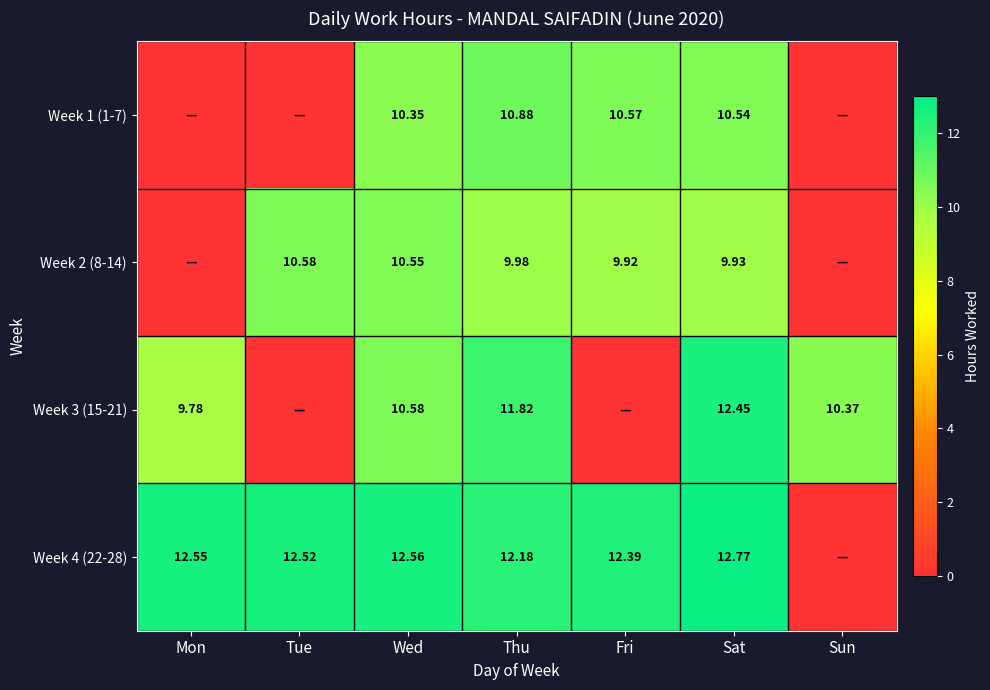

Is it true that Week 3 (15-21) equals 10.6 at Wed?

True